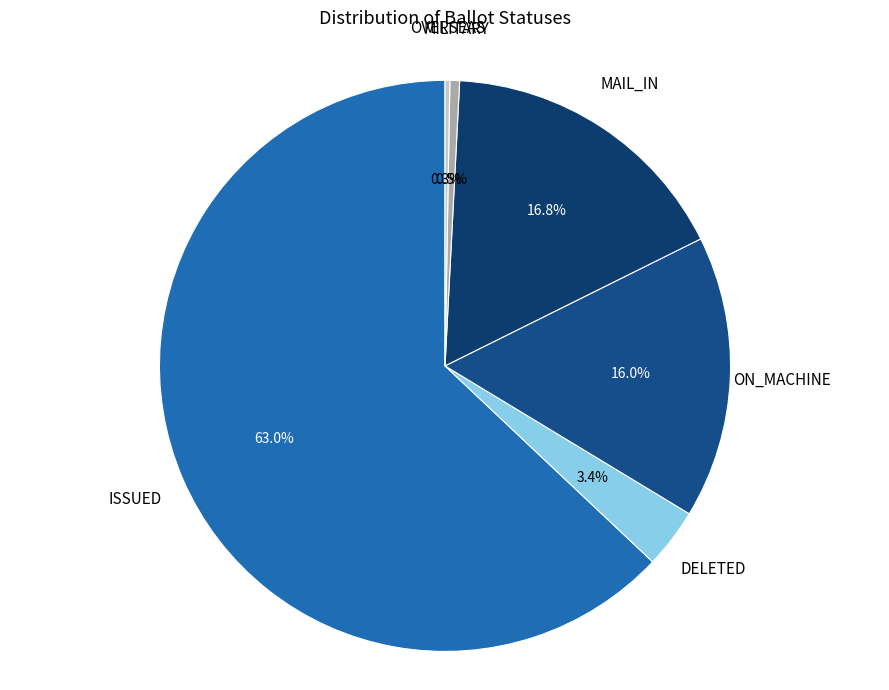

Between MAIL_IN and MILITARY, which is larger?

MAIL_IN